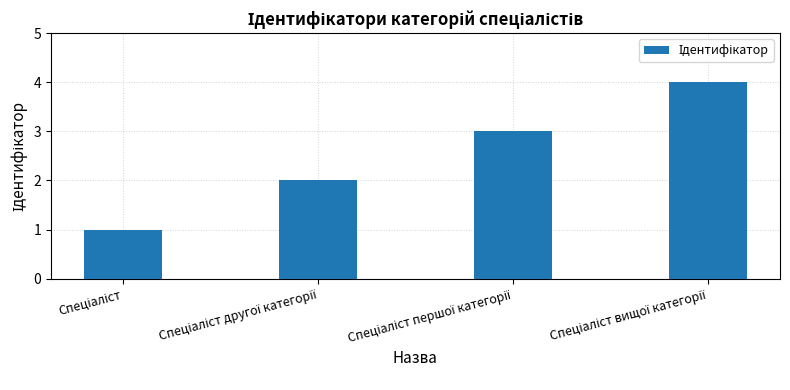

What is the greatest value displayed?

4